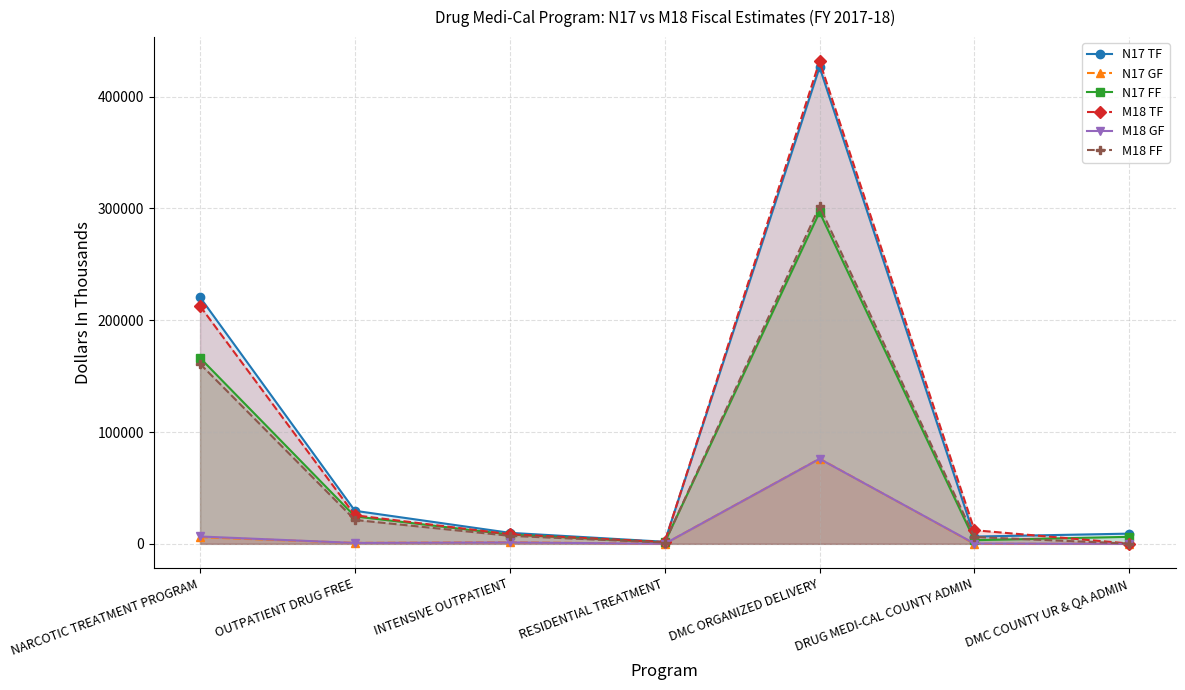

Count the number of data series in this chart.

6